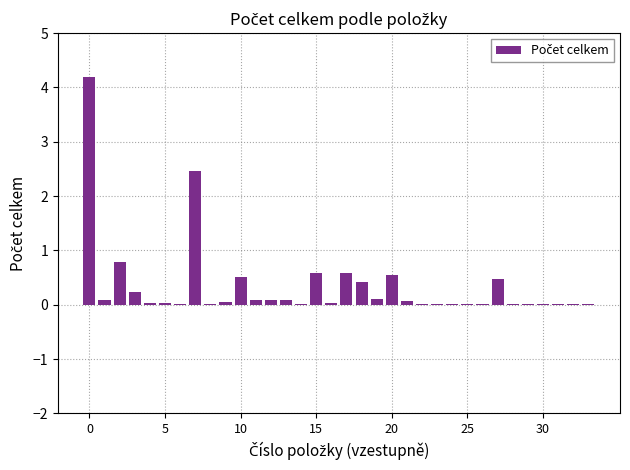

What is the sum of all values?

11.6